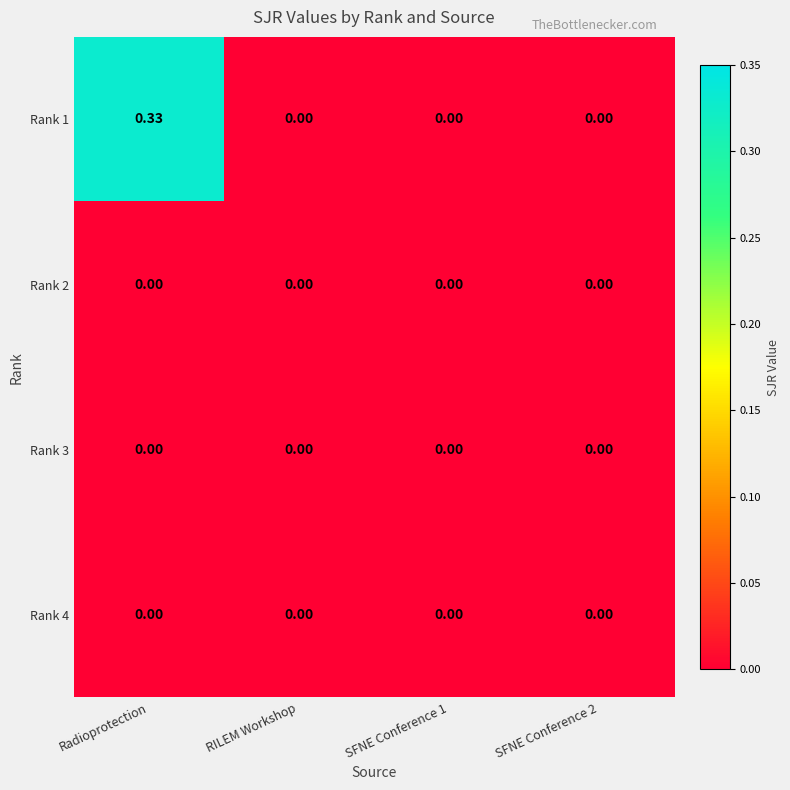

How many data points in Rank 1 are above 0?

1